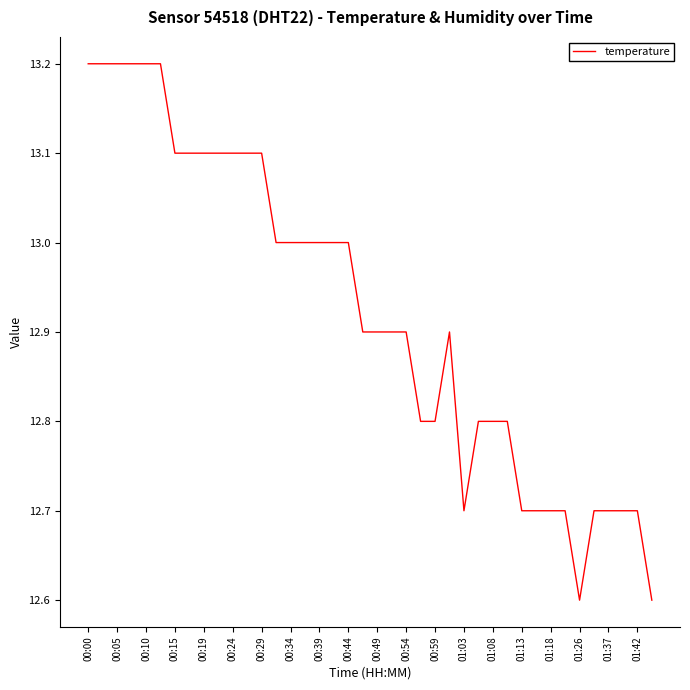

What is the maximum value shown in the chart?

13.2